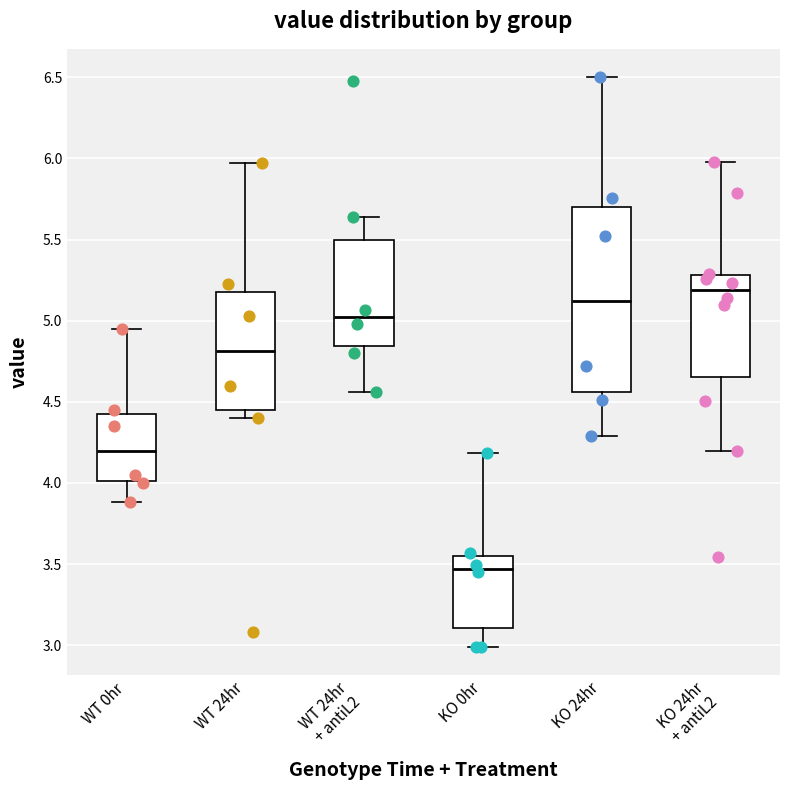

Which box has the lowest median line?

KO 0hr